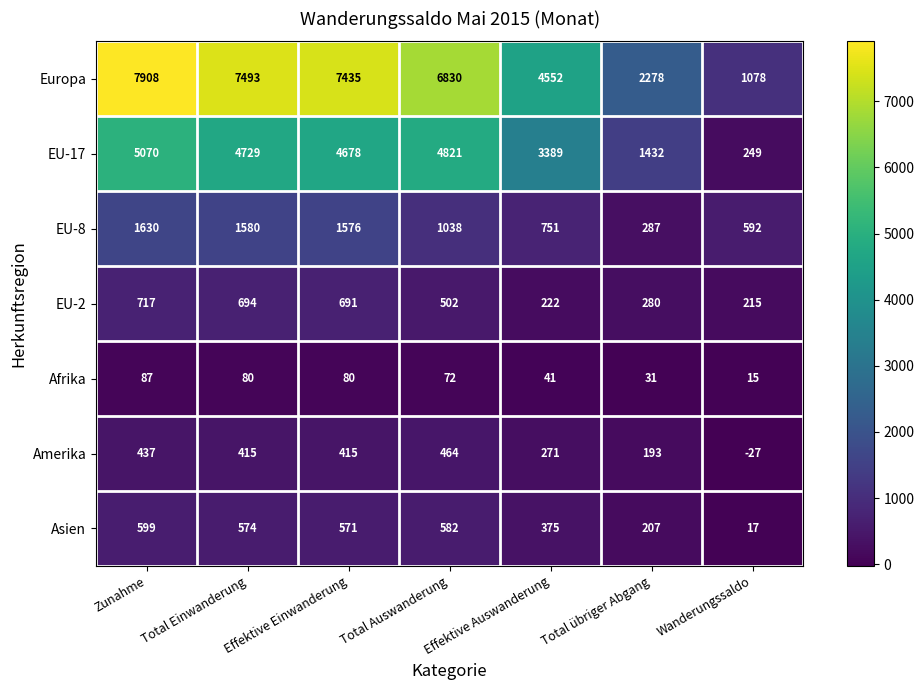

What is the maximum value shown in the chart?

7908